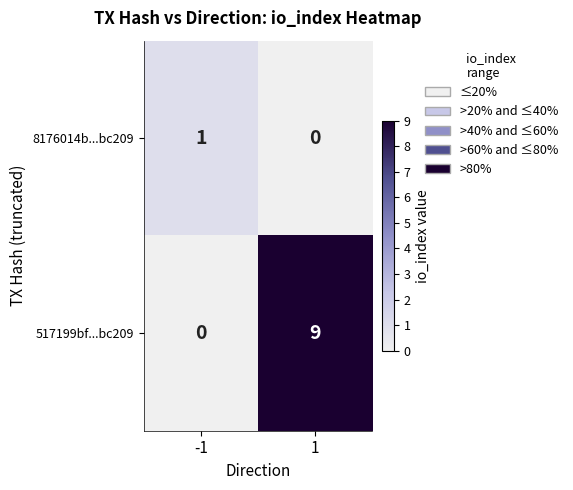

Rank the series by their average value, from highest to lowest.

517199bf...bc209, 8176014b...bc209